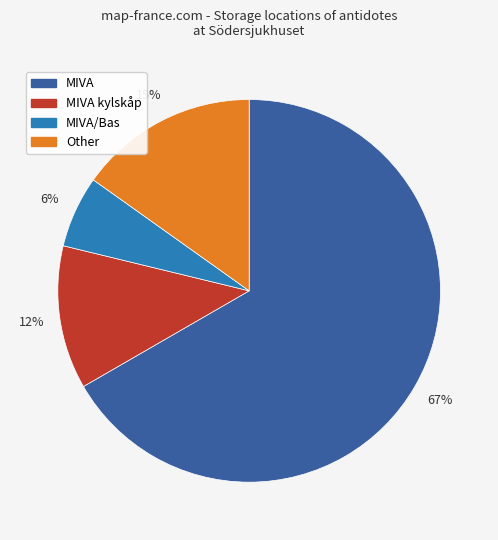

To the nearest percent, what is the average slice percentage?

25%